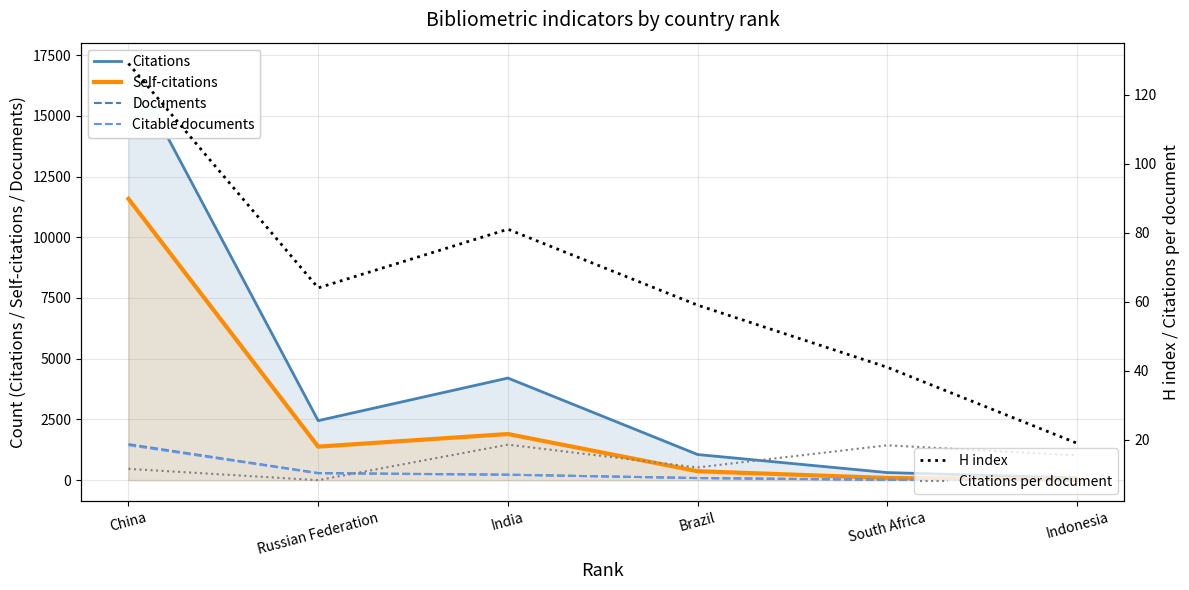

Which category has the lowest value in the Citations per document series?

Russian Federation